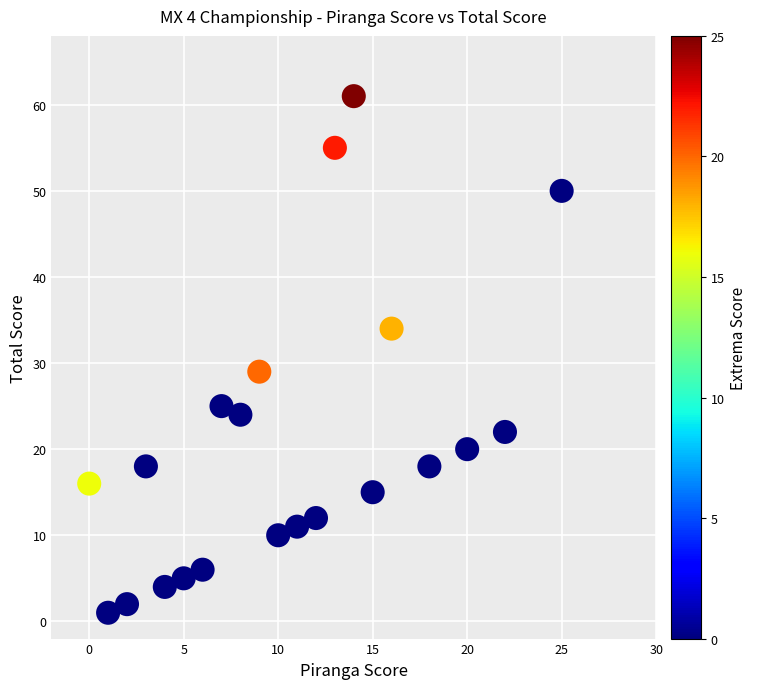

What is the range of X values (max minus min)?

25